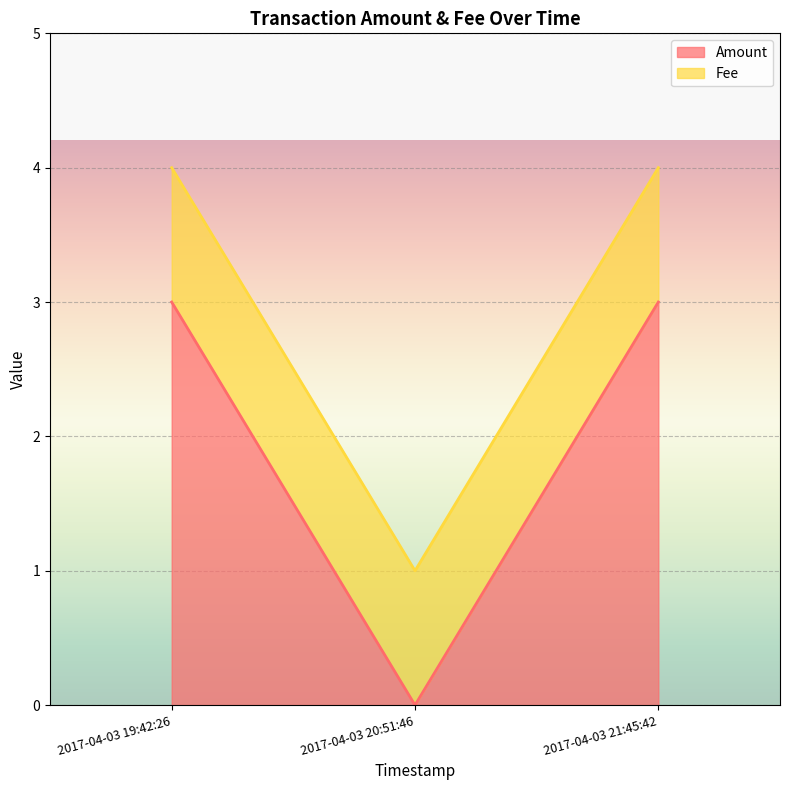

What is the change in value from 2017-04-03 19:42:26 to 2017-04-03 20:51:46?

-3